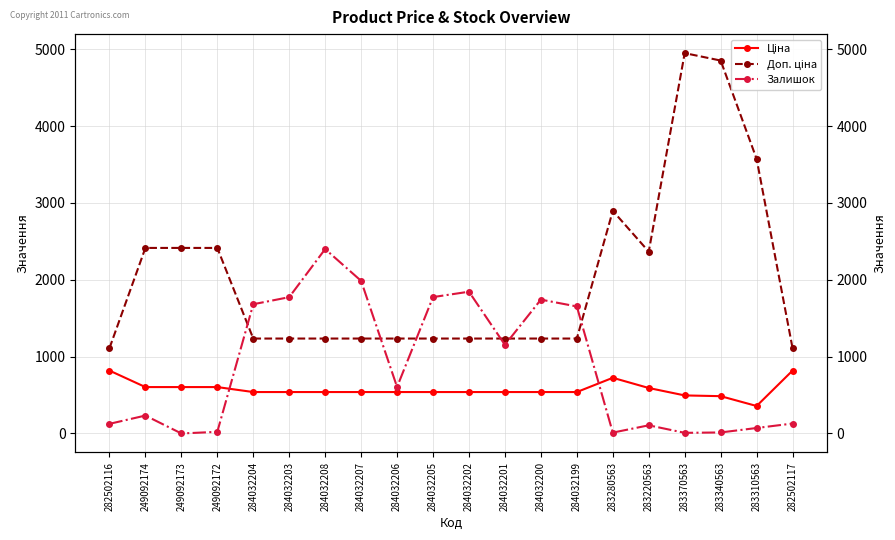

The value of Залишок at 283220563 is 25.5. True or false?

False